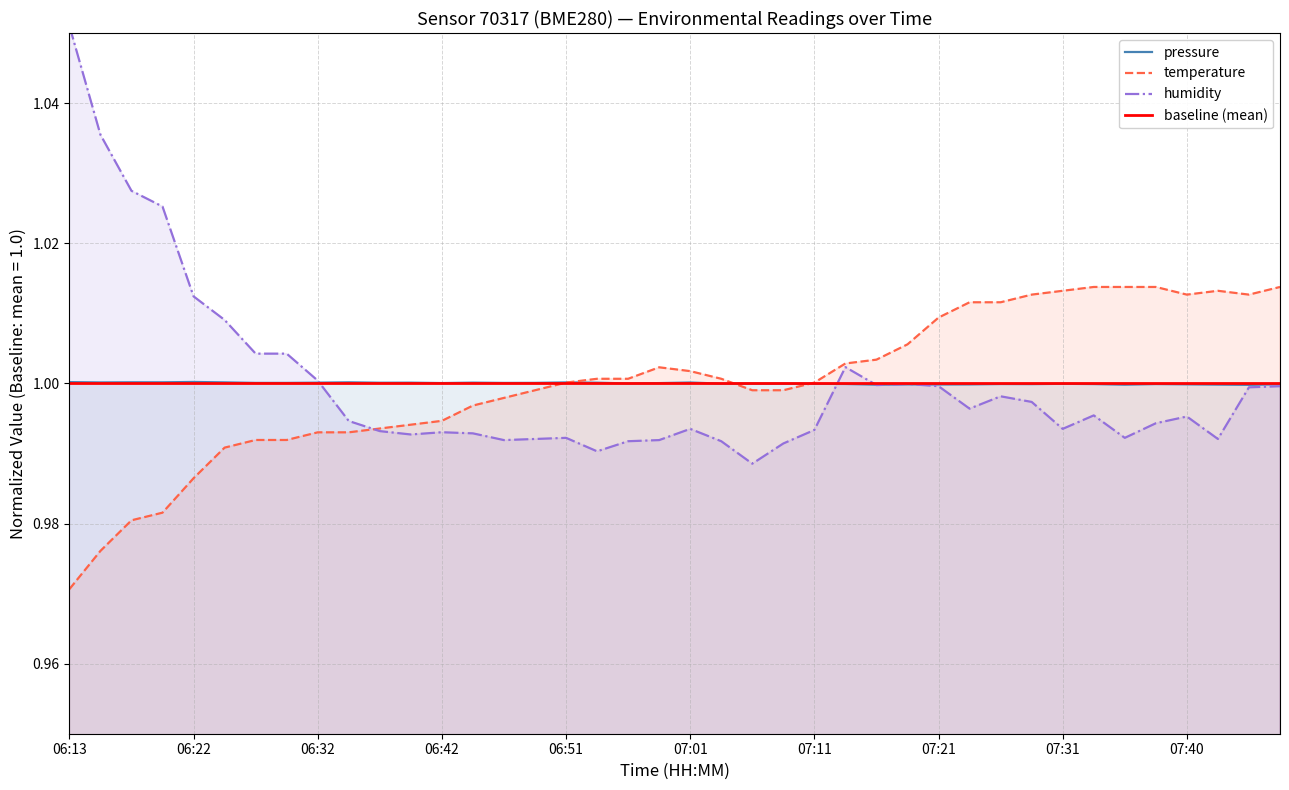

What is the label of the 38th point from the left?

07:43